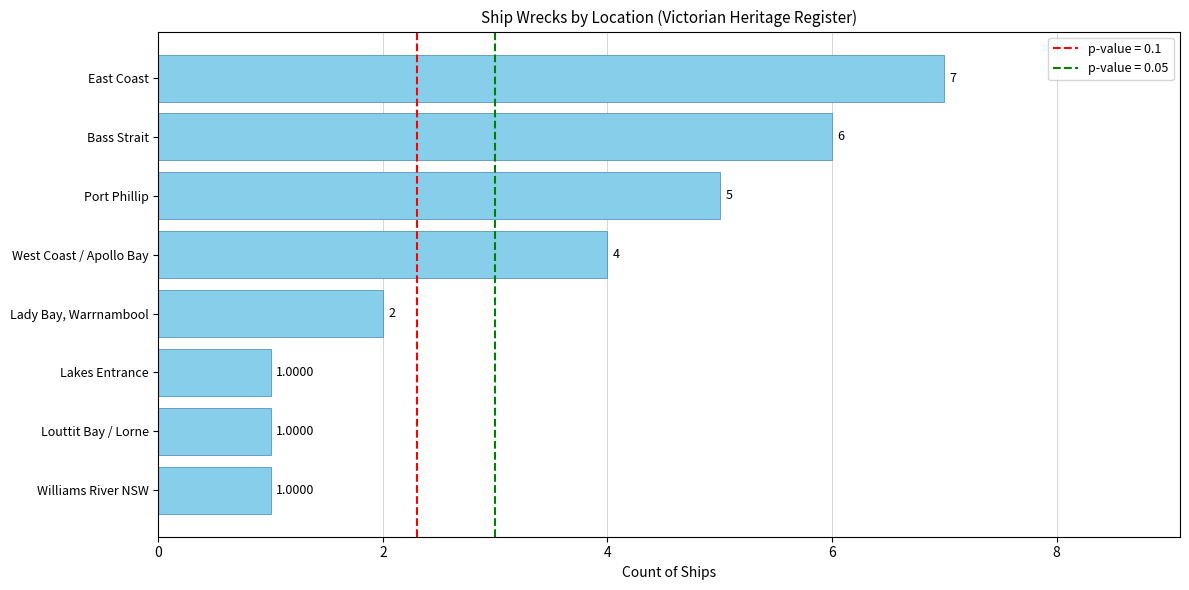

What is the average value?

3